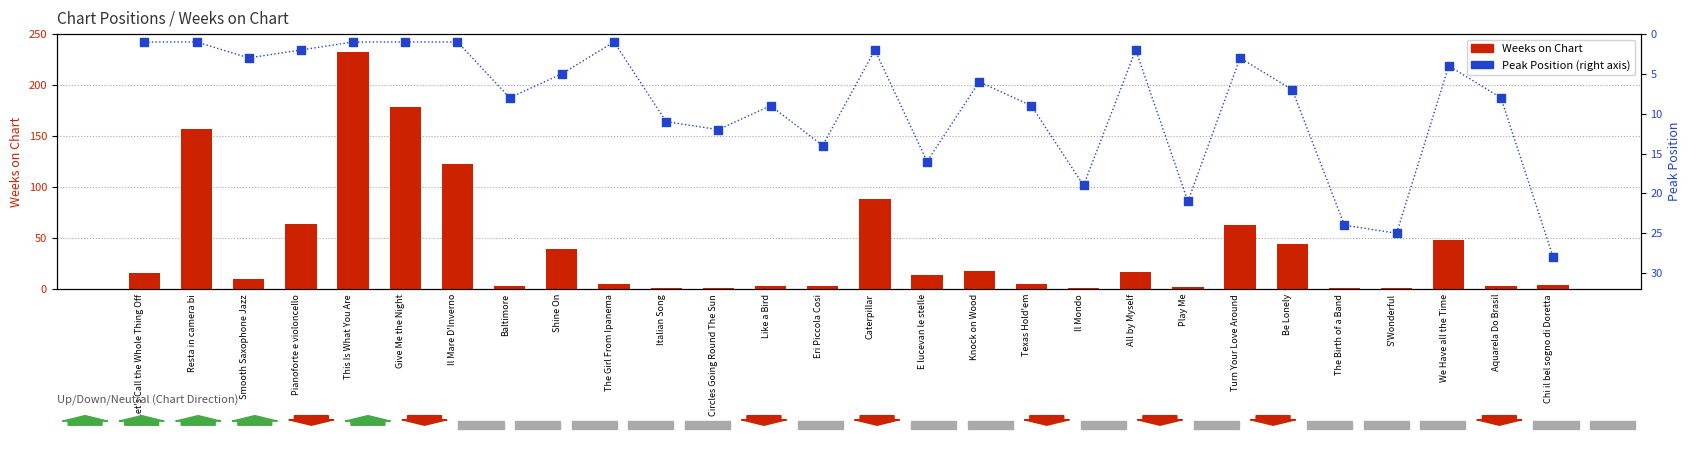

What is the total value across all series at Shine On?

44